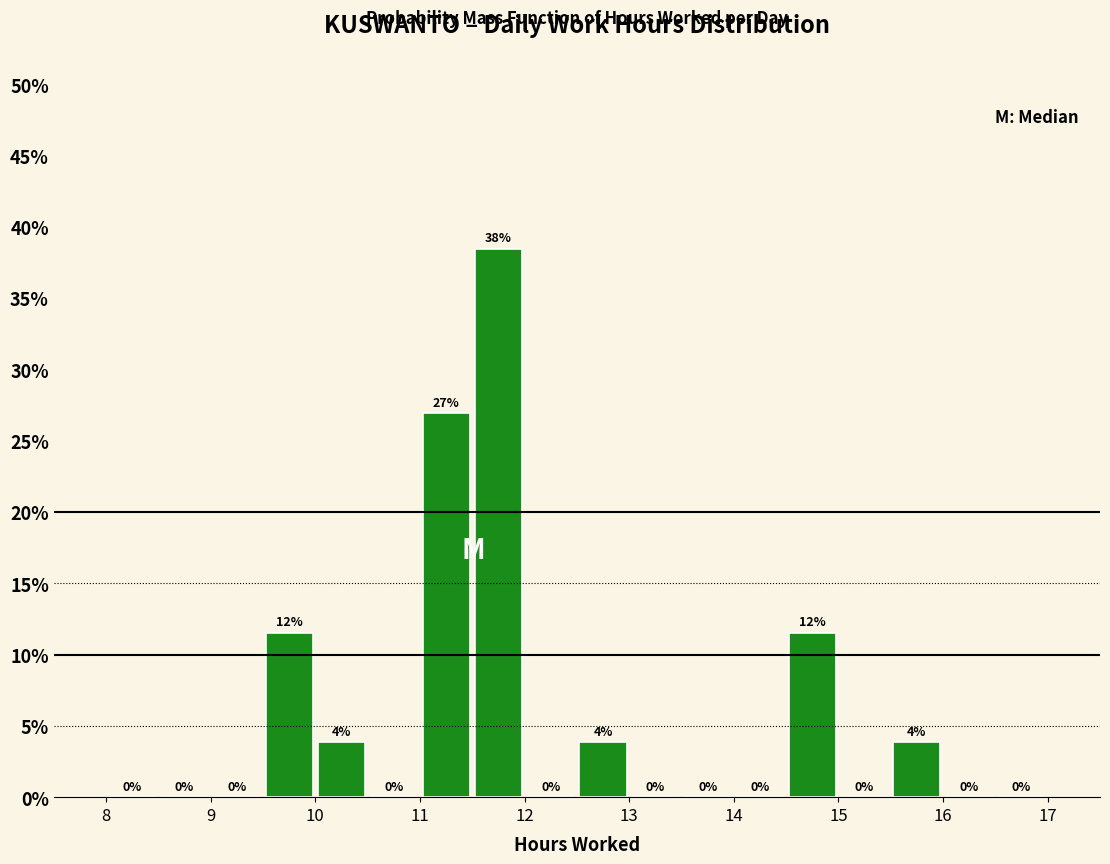

Which range on the x-axis has the tallest bar?

11.5 to 12.0